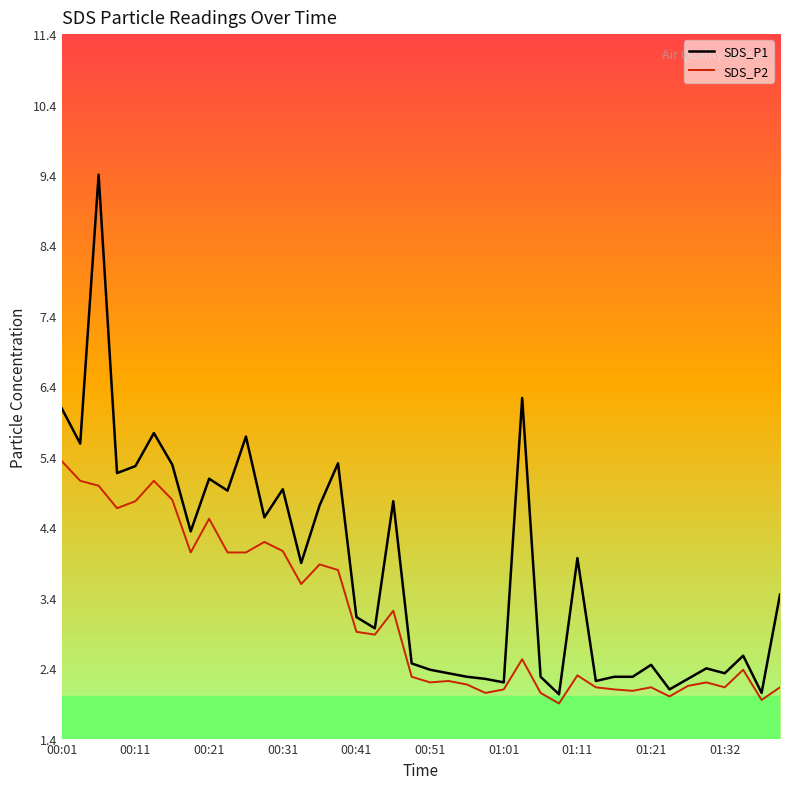

List the series in order of their peak value, lowest first.

SDS_P2, SDS_P1